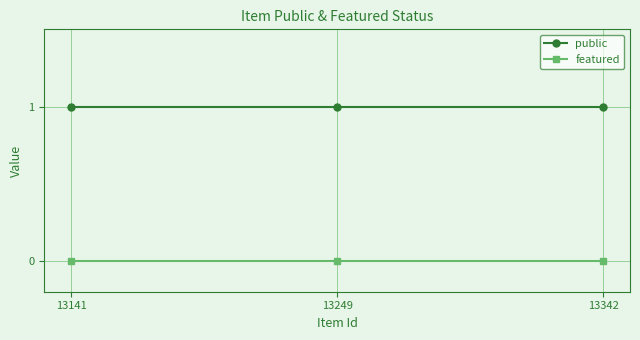

Which series has the largest total across all categories?

public